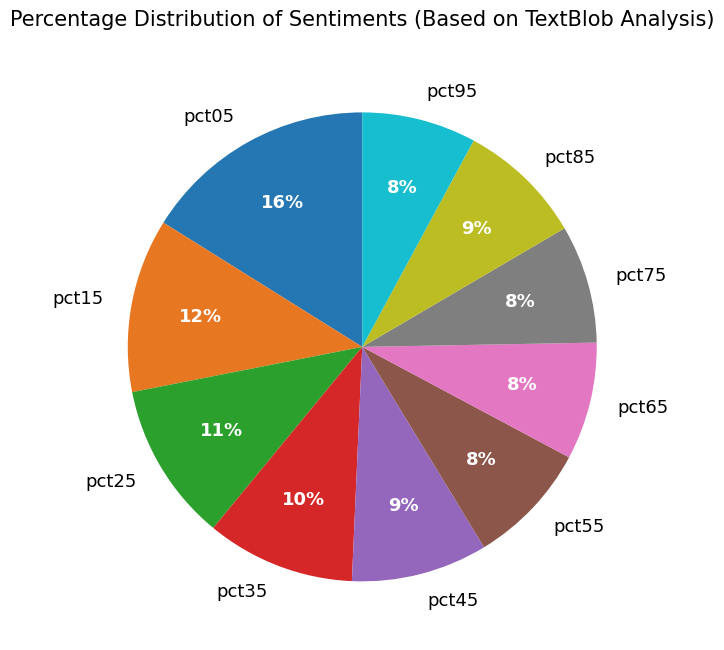

Is it true that pct15 is 7% of the pie?

False